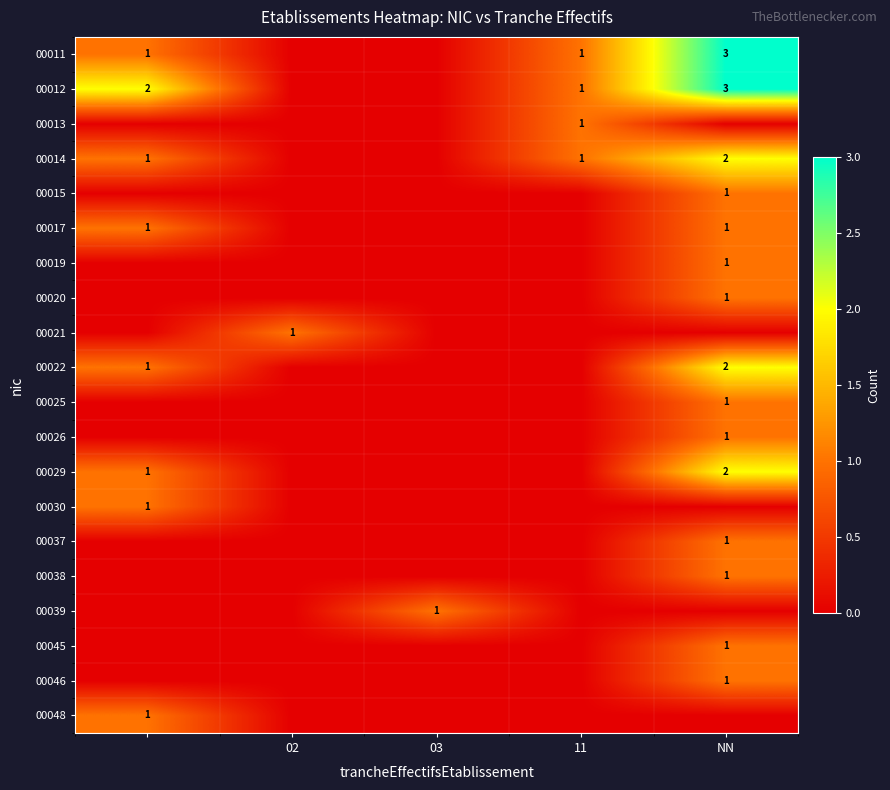

The 00013 series shows 1 at 11. True or false?

True